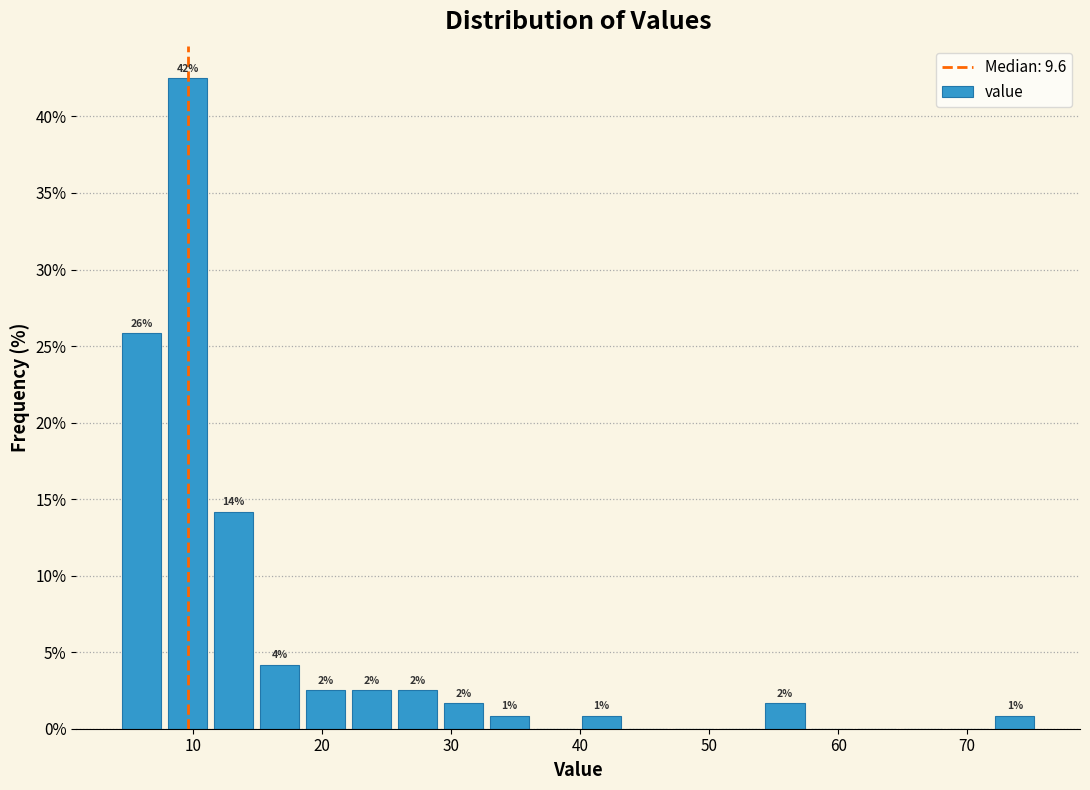

Read against the x-axis, roughly where is the centre of the tallest bar?

10